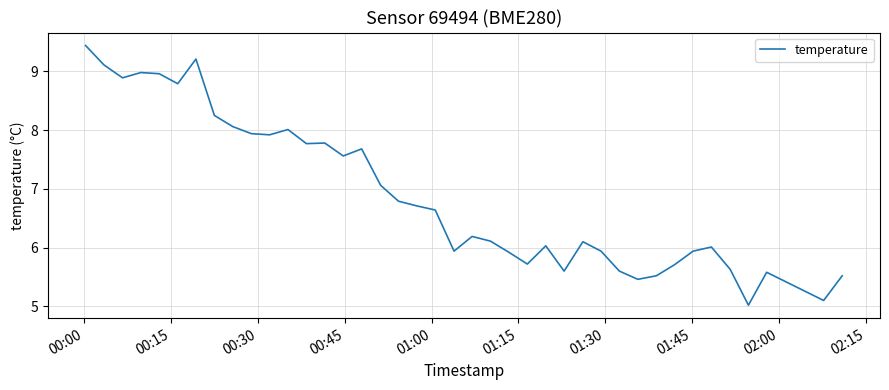

What is the difference between the maximum and minimum values?

4.4